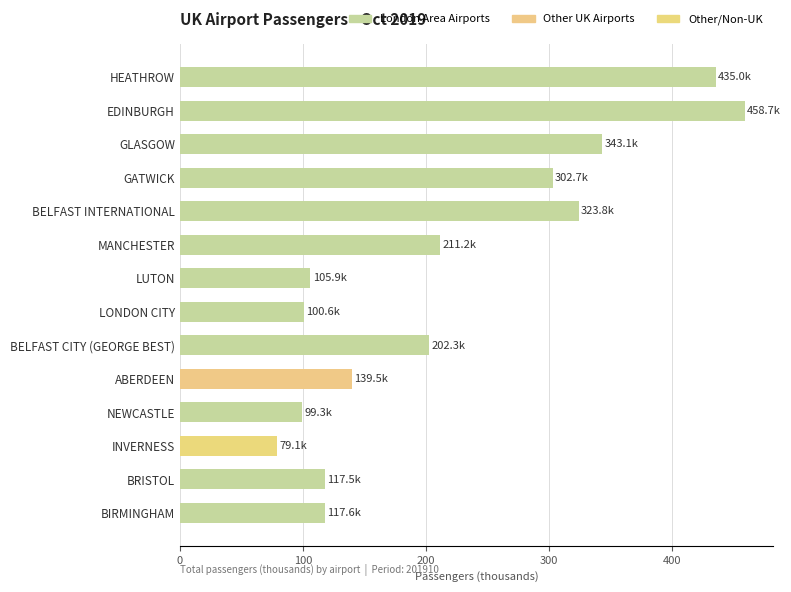

Read the value at EDINBURGH.

458.7